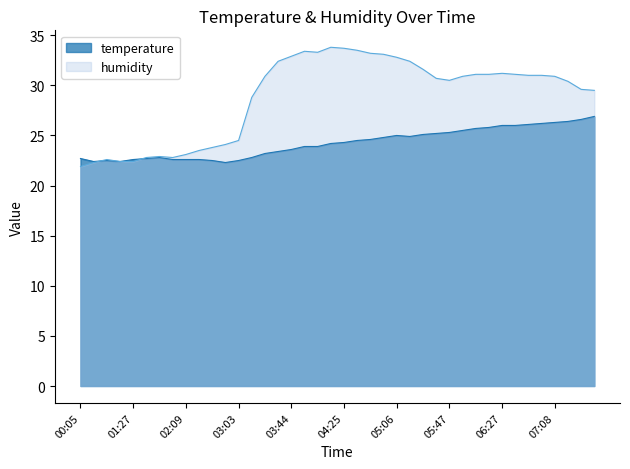

Reading left to right, list all the values displayed in this chart.

temperature: 00:05=22.7	00:41=22.4	00:53=22.5	01:04=22.4	01:27=22.6	01:37=22.7	01:48=22.8	01:58=22.6	02:09=22.6	02:19=22.6	02:42=22.5	02:52=22.3	03:03=22.5	03:13=22.8	03:23=23.2	03:34=23.4	03:44=23.6	03:54=23.9	04:04=23.9	04:14=24.2	04:25=24.3	04:35=24.5	04:45=24.6	04:56=24.8	05:06=25.0	05:16=24.9	05:26=25.1	05:36=25.2	05:47=25.3	05:57=25.5	06:07=25.7	06:17=25.8	06:27=26.0	06:37=26.0	06:47=26.1	06:58=26.2	07:08=26.3	07:30=26.4	08:54=26.6	10:03=26.9
humidity: 00:05=21.9	00:41=22.3	00:53=22.6	01:04=22.4	01:27=22.4	01:37=22.8	01:48=22.9	01:58=22.8	02:09=23.1	02:19=23.5	02:42=23.8	02:52=24.1	03:03=24.5	03:13=28.8	03:23=30.9	03:34=32.4	03:44=32.9	03:54=33.4	04:04=33.3	04:14=33.8	04:25=33.7	04:35=33.5	04:45=33.2	04:56=33.1	05:06=32.8	05:16=32.4	05:26=31.6	05:36=30.7	05:47=30.5	05:57=30.9	06:07=31.1	06:17=31.1	06:27=31.2	06:37=31.1	06:47=31.0	06:58=31.0	07:08=30.9	07:30=30.4	08:54=29.6	10:03=29.5